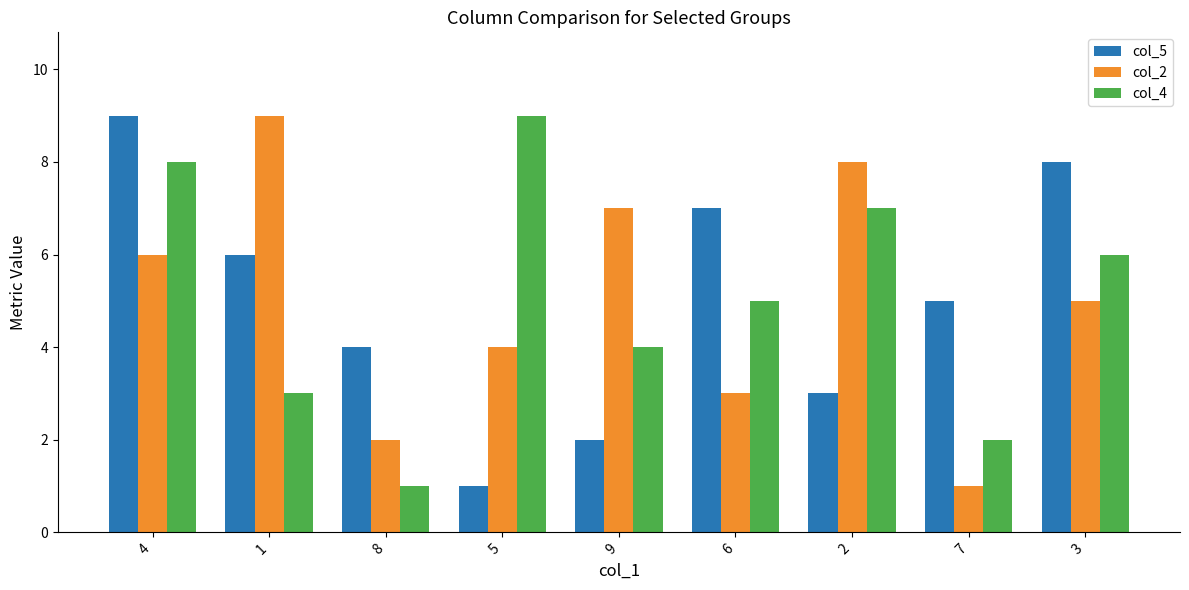

What is the total value across all series at 6?

15